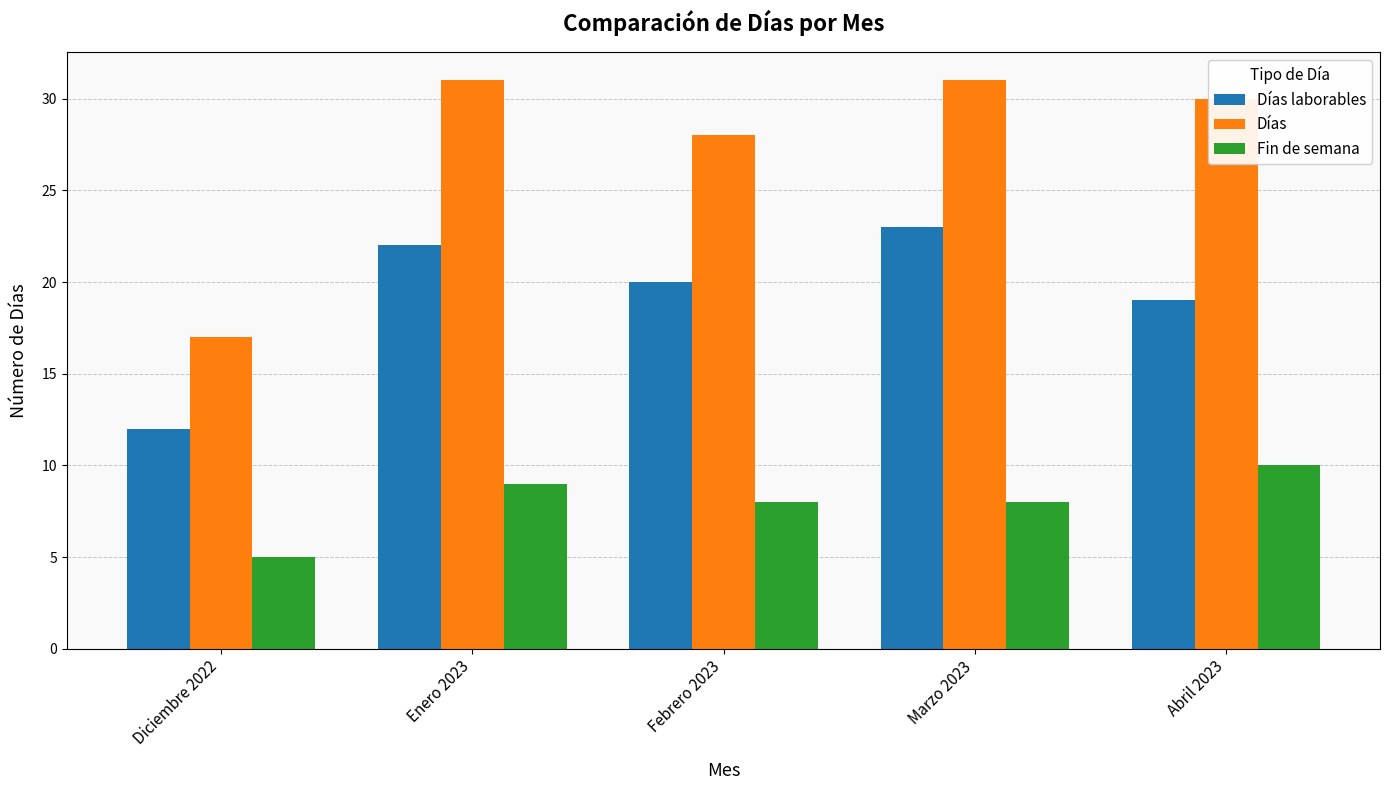

How many bars are there in total?

15